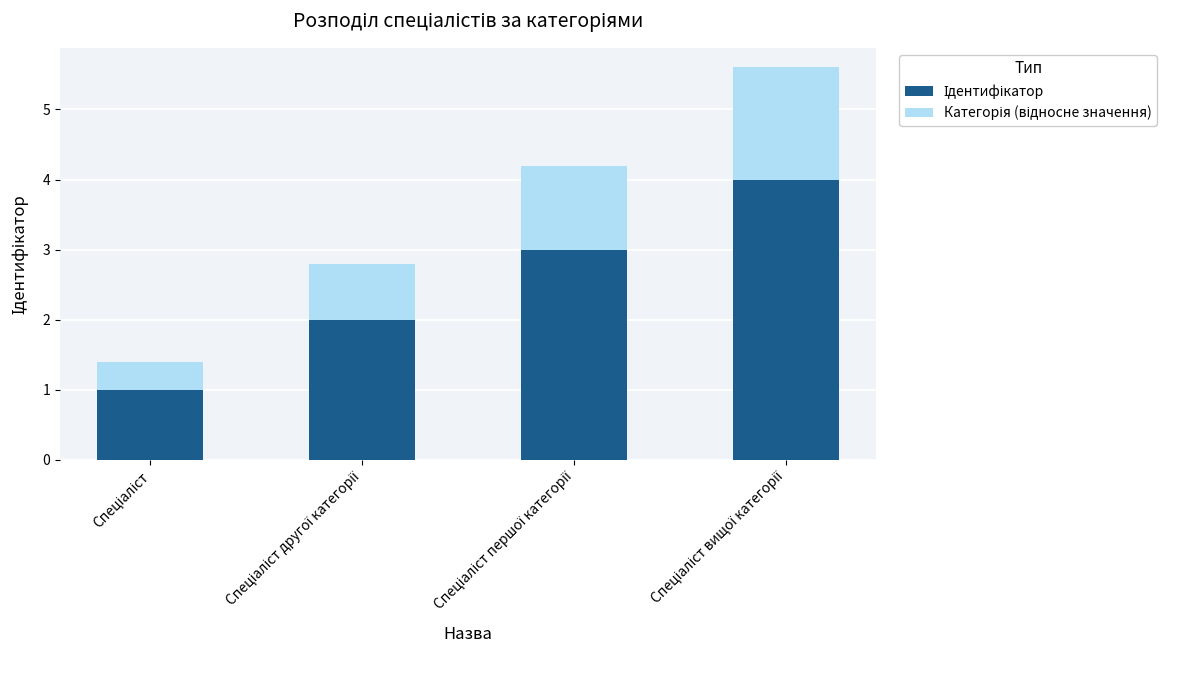

How many bars are there in total?

4